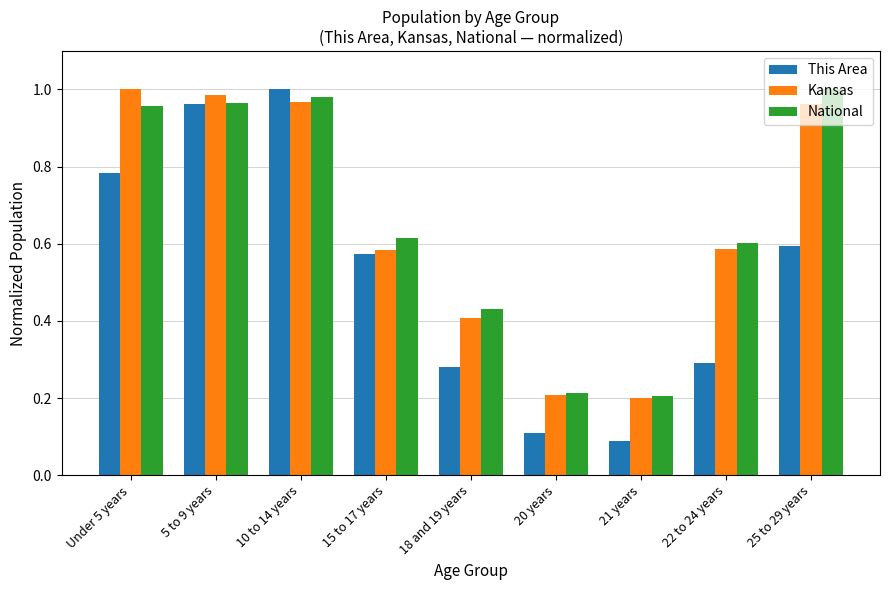

What is the sum of all National values?

6.0